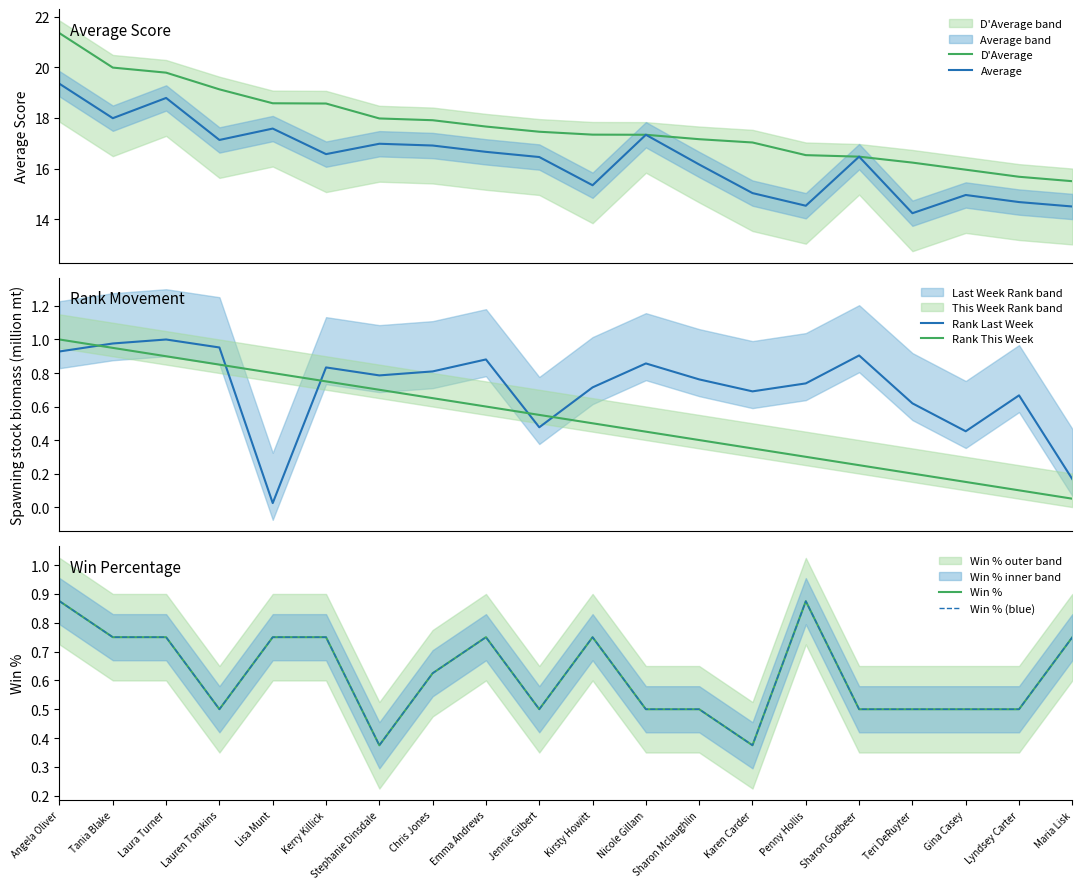

What is the sum of all D'Average values?

353.6